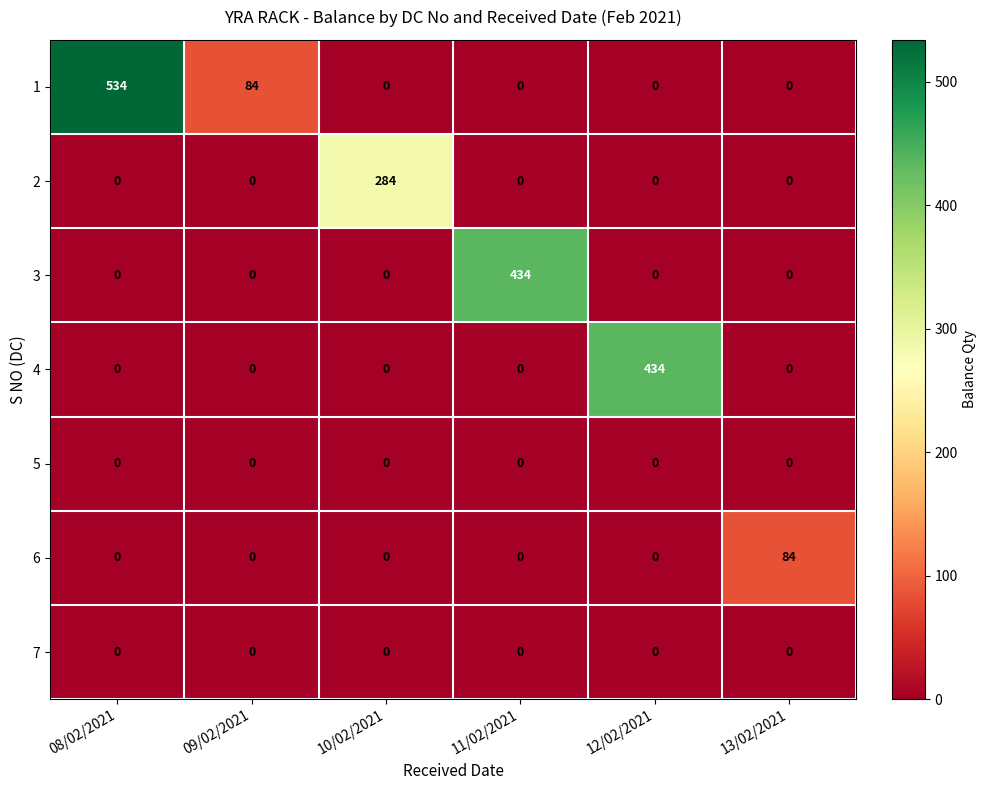

At which category does the chart reach its peak across all series?

08/02/2021